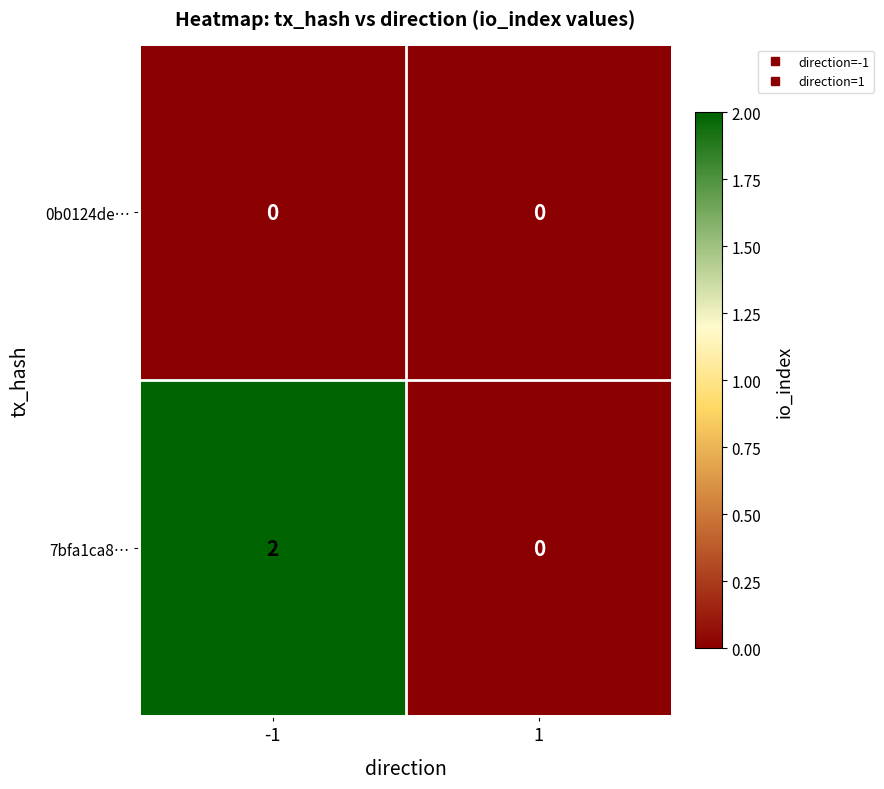

Rank the series by their average value, from highest to lowest.

7bfa1ca8…, 0b0124de…